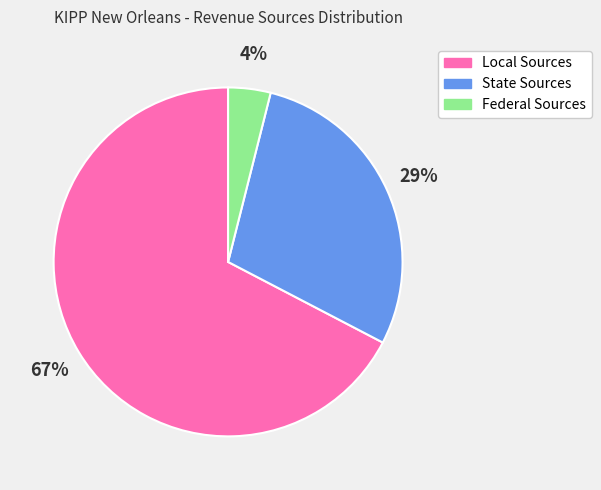

Rank the categories by value from lowest to highest.

Federal Sources, State Sources, Local Sources